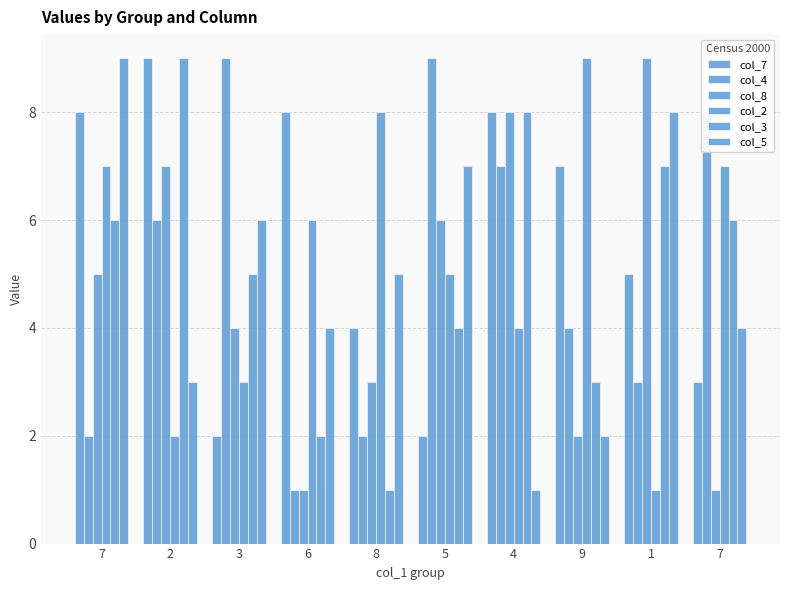

How many bars are there in each group?

6